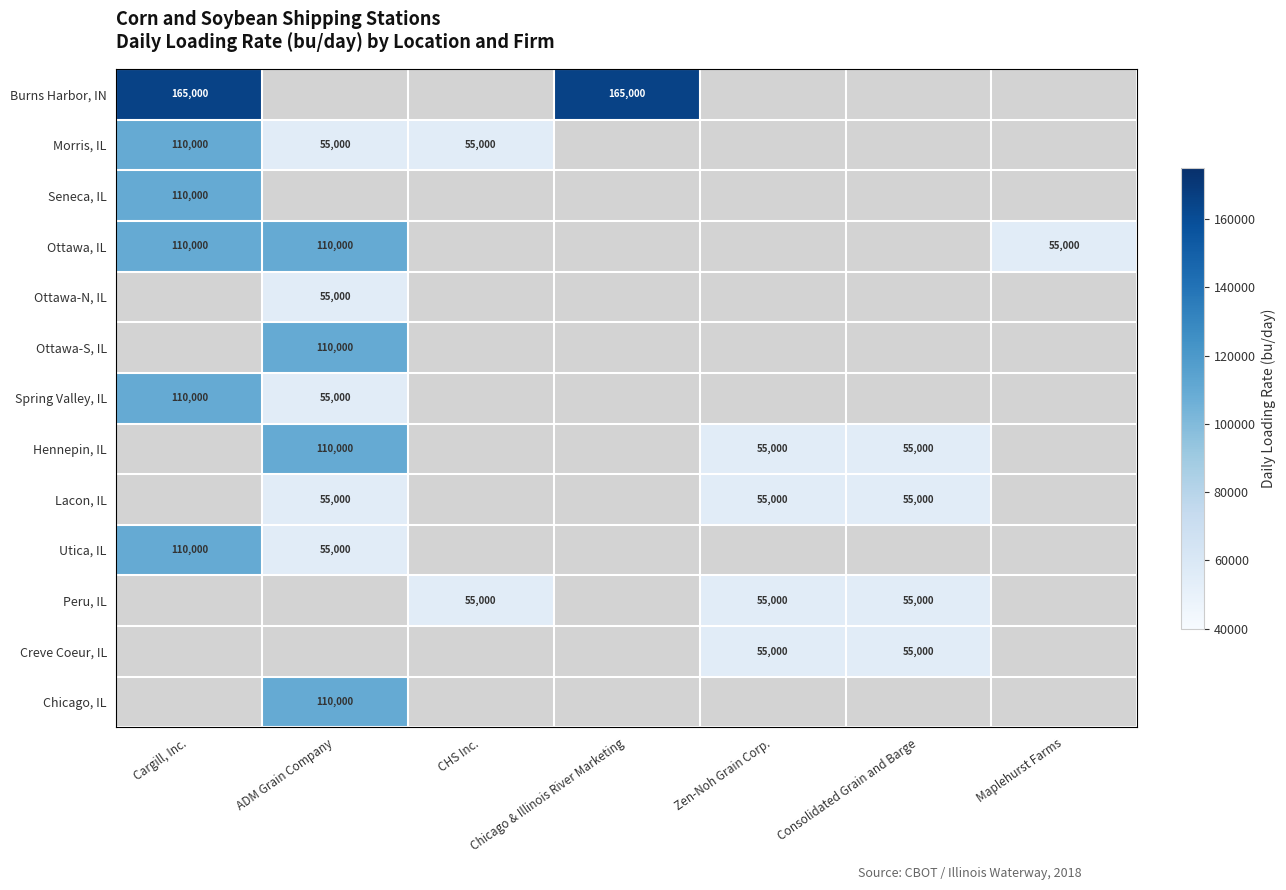

The value of Ottawa, IL at ADM Grain Company is 110000. True or false?

True